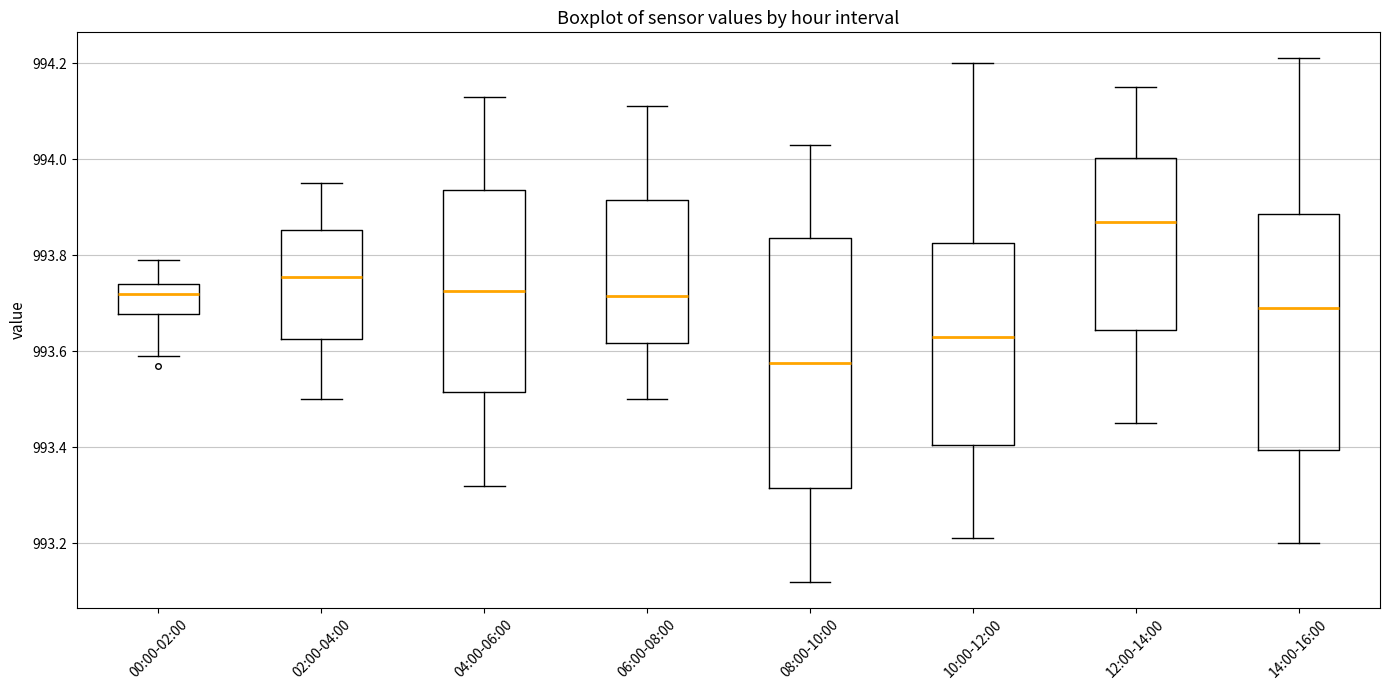

Reading left to right, read every box against the y-axis: the position of its median line, the range the box covers, and the ends of its whiskers. The values are not printed on the chart, so give them approximately, as read against the axis.

00:00-02:00: median 993.72, box 993.68 to 993.74, whiskers 993.60 to 993.80
02:00-04:00: median 993.76, box 993.62 to 993.86, whiskers 993.50 to 993.96
04:00-06:00: median 993.72, box 993.52 to 993.94, whiskers 993.32 to 994.14
06:00-08:00: median 993.72, box 993.62 to 993.92, whiskers 993.50 to 994.12
08:00-10:00: median 993.58, box 993.32 to 993.84, whiskers 993.12 to 994.04
10:00-12:00: median 993.64, box 993.40 to 993.82, whiskers 993.22 to 994.20
12:00-14:00: median 993.88, box 993.64 to 994.00, whiskers 993.46 to 994.16
14:00-16:00: median 993.70, box 993.40 to 993.88, whiskers 993.20 to 994.22